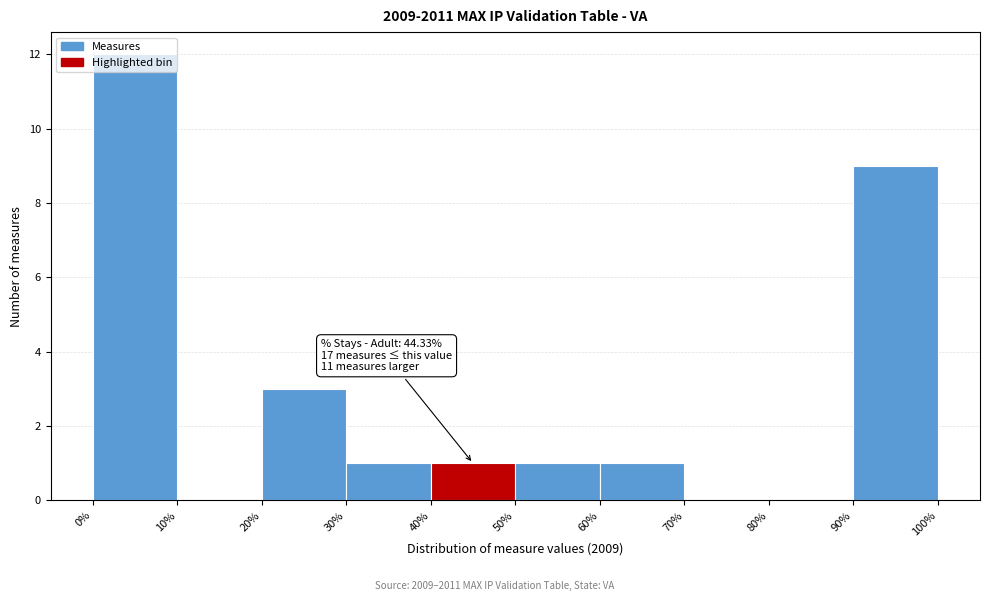

Over which range of the x-axis is the bar tallest?

0% to 10%